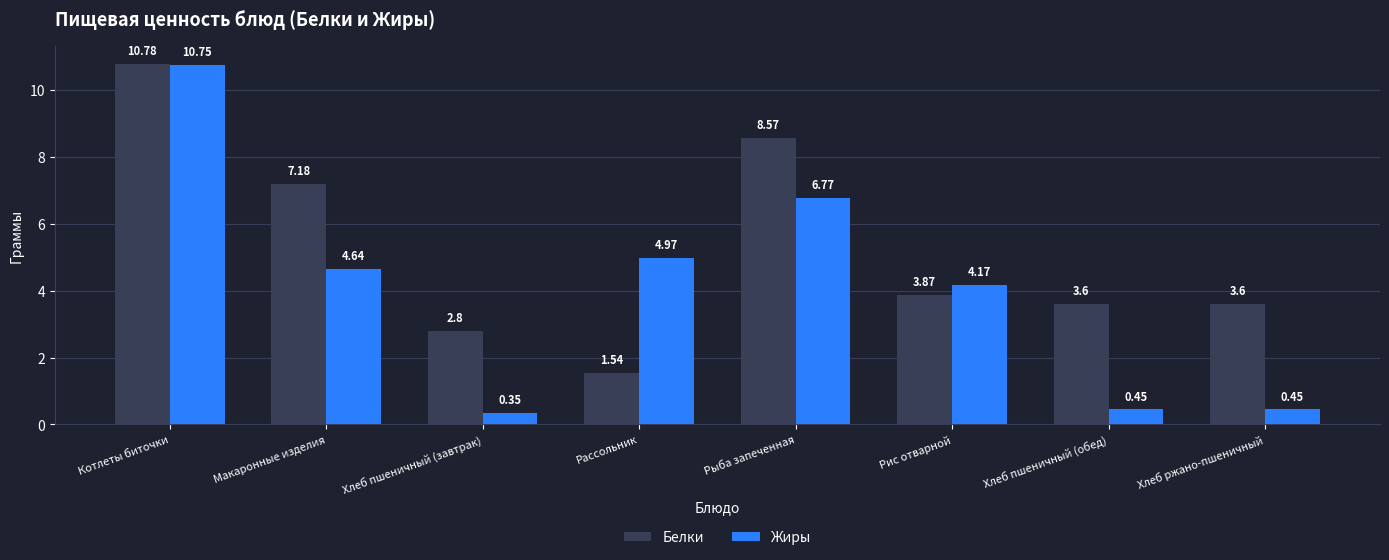

The Белки series shows 3.6 at Котлеты биточки. True or false?

False